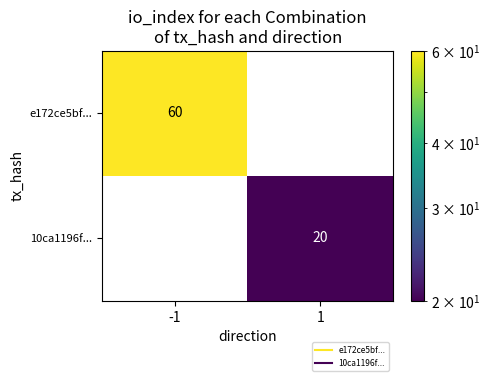

What is the difference between the maximum and minimum values in the 10ca1196f... series?

20